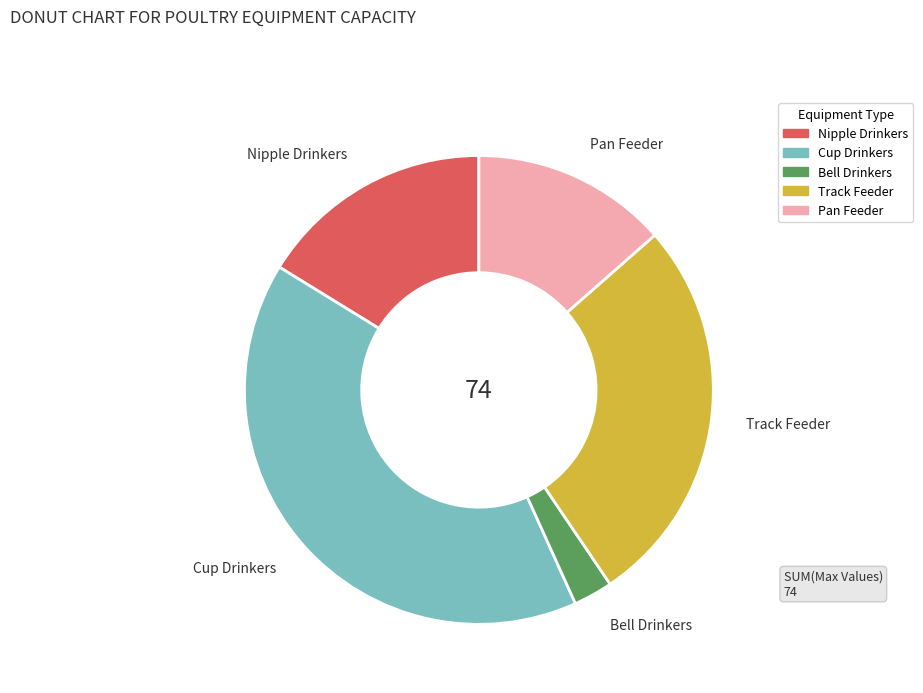

The Track Feeder slice represents 21% of the pie. True or false?

False